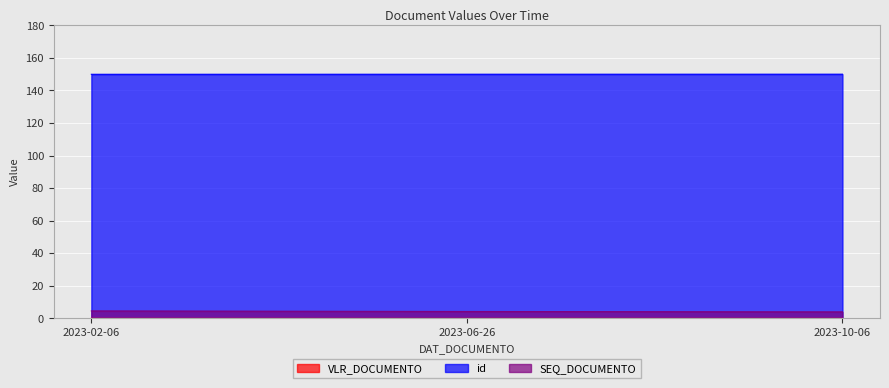

Reading left to right, list all the values displayed in this chart.

VLR_DOCUMENTO: 2023-02-06=0.0	2023-06-26=0.0	2023-10-06=0.0
id: 2023-02-06=149.9	2023-06-26=150.0	2023-10-06=150.0
SEQ_DOCUMENTO: 2023-02-06=4.6	2023-06-26=4.2	2023-10-06=4.0